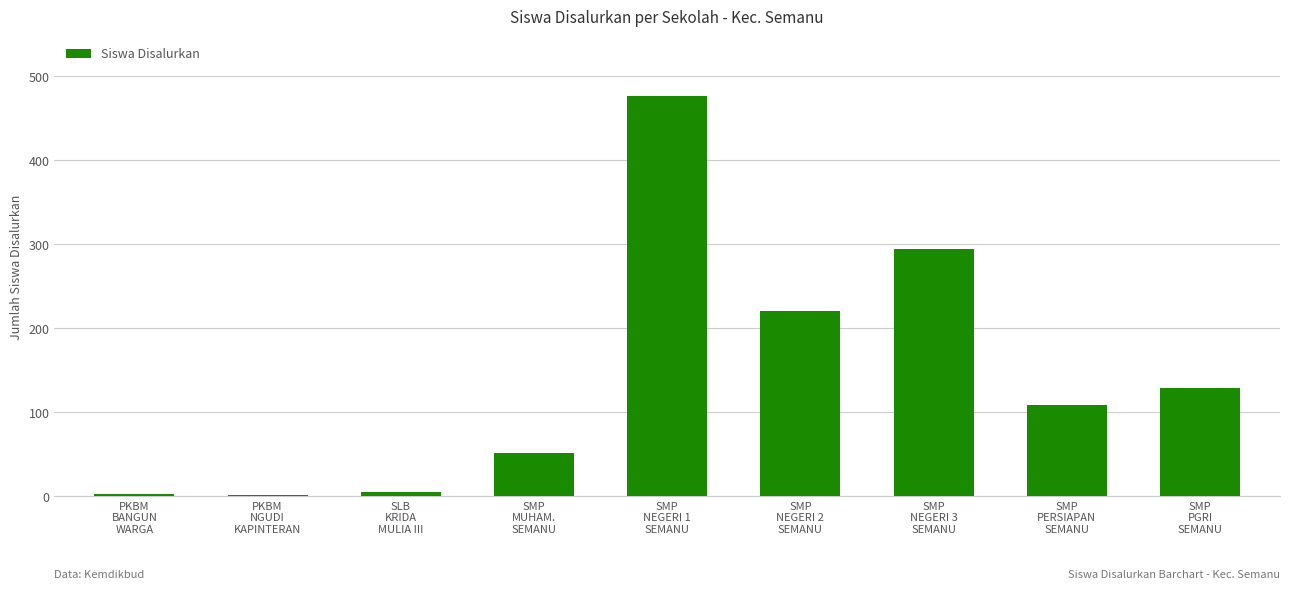

What is the sum of the values at SMP
PERSIAPAN
SEMANU and SLB
KRIDA
MULIA III?

114